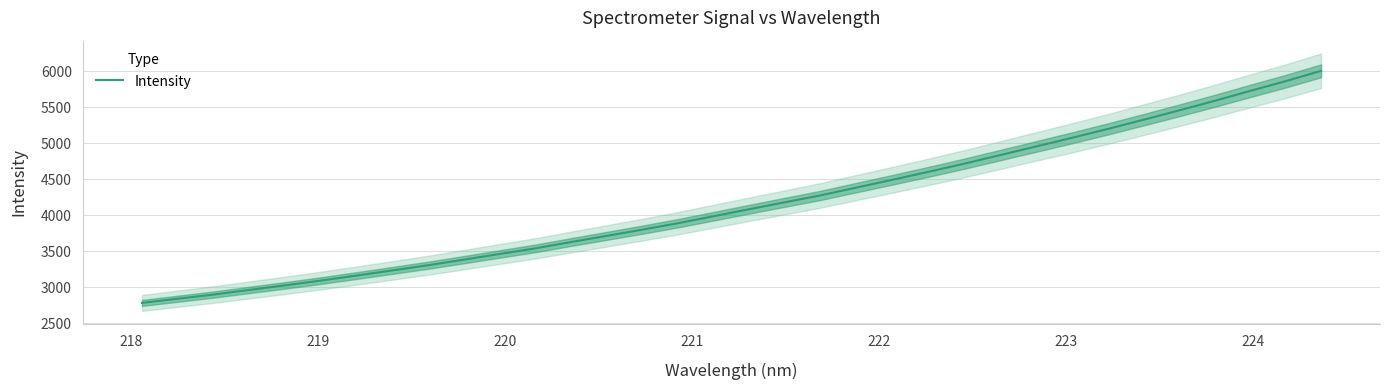

How many values are below 4084?

17